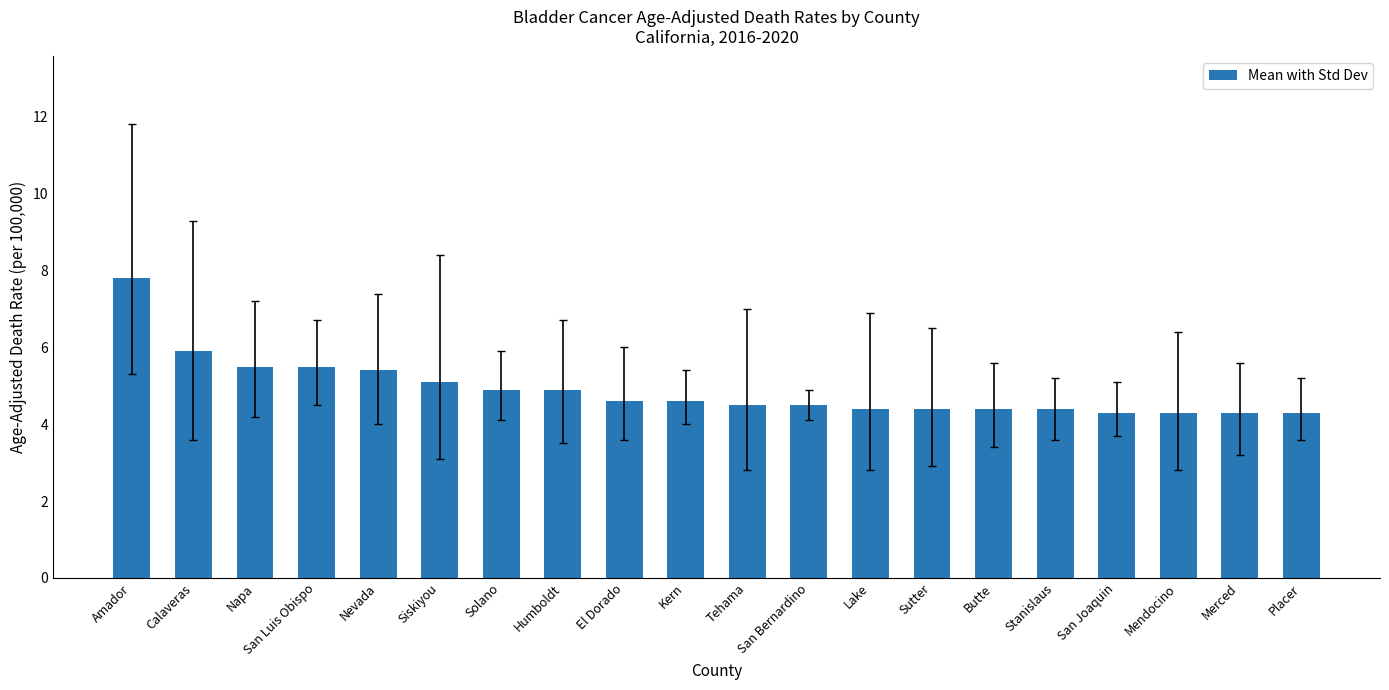

How many bars are there in total?

20